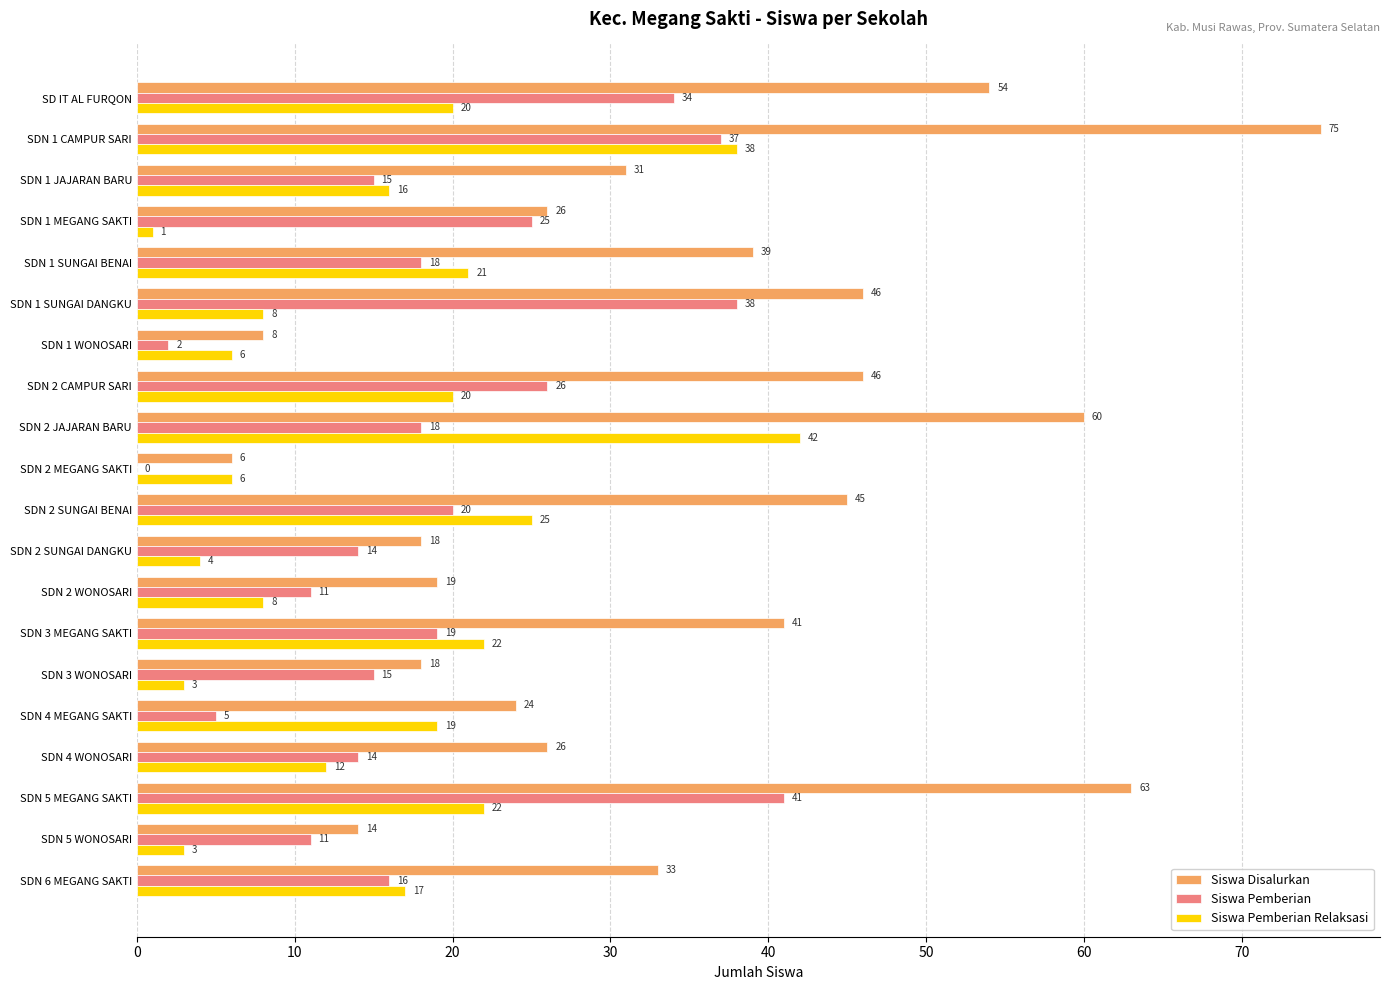

What is the total value across all series at SDN 2 MEGANG SAKTI?

12